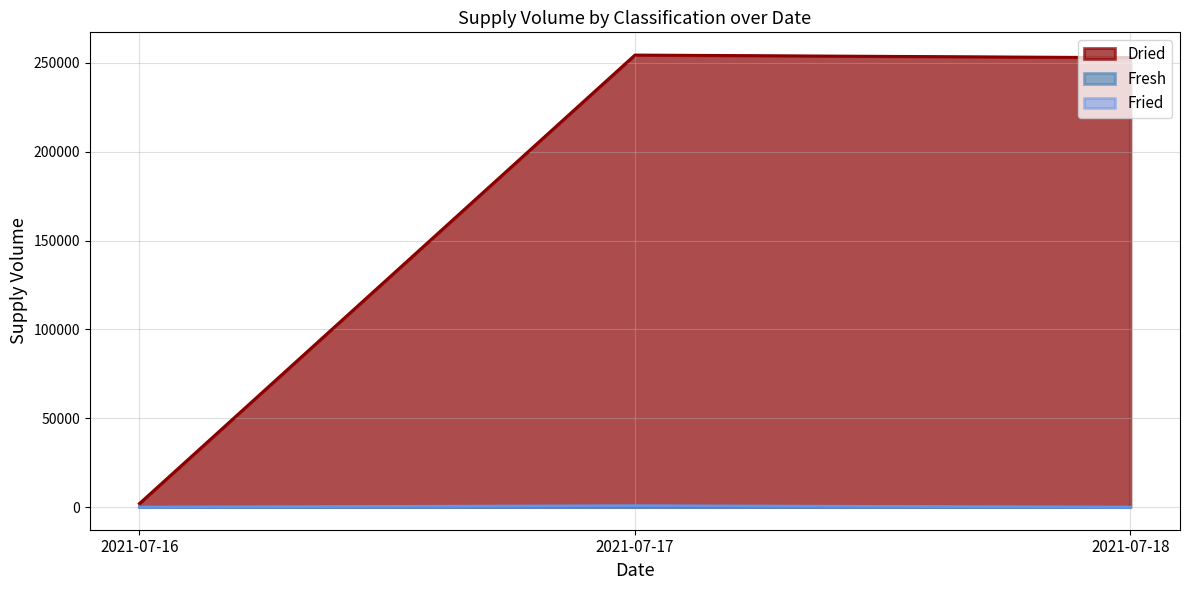

Between 2021-07-16 and 2021-07-17, which series saw the biggest shift?

Dried